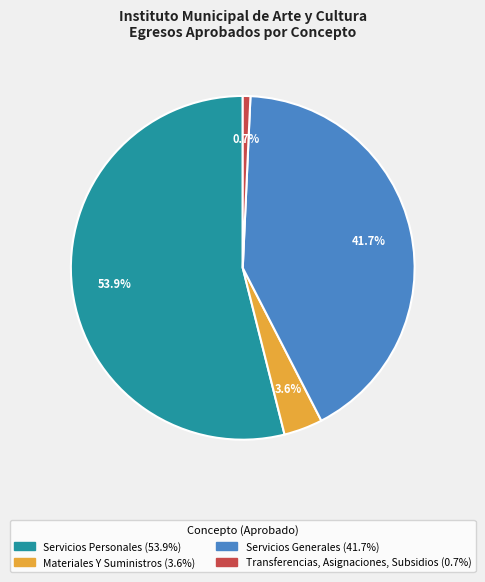

How many segments does this pie chart have?

4